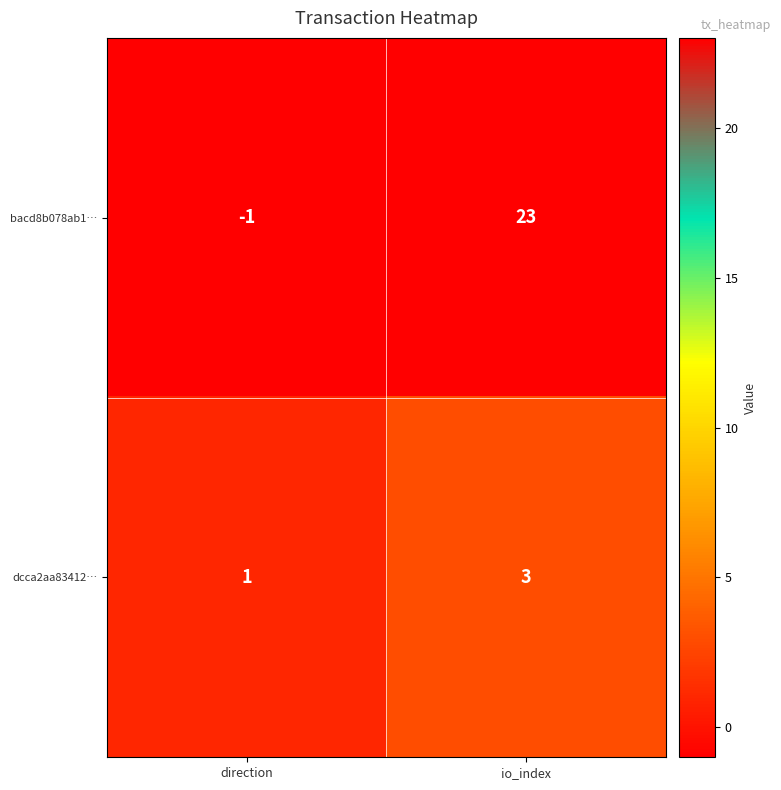

What is the approximate value of dcca2aa83412… at io_index?

3